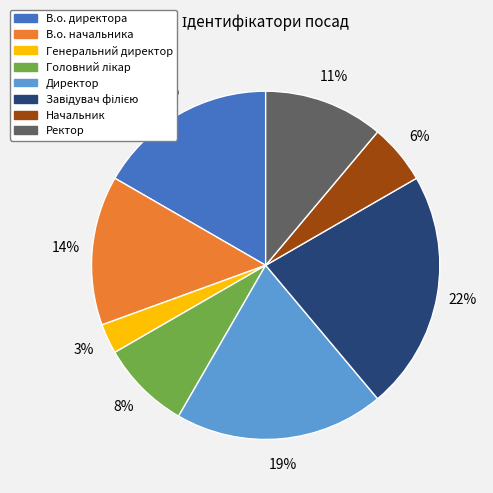

What is the smallest slice in the pie chart?

Генеральний директор